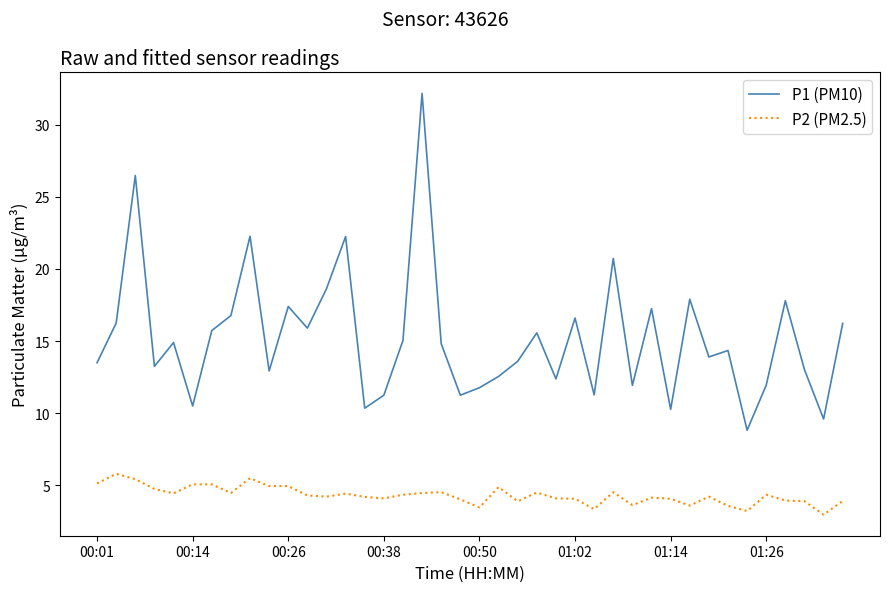

Rank the series by their maximum value, from highest to lowest.

P1 (PM10), P2 (PM2.5)